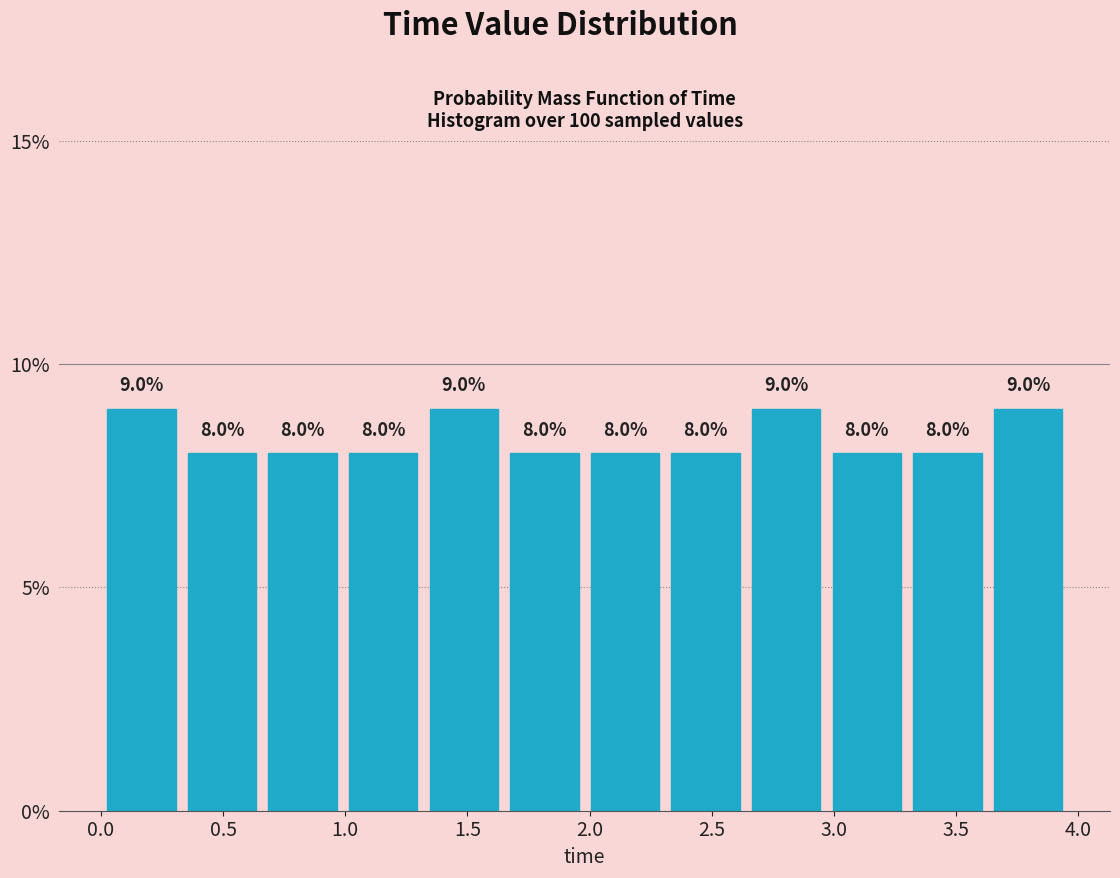

Reading left to right, list every bar in this chart as the range it spans on the x-axis followed by its height. The bar edges are not printed on the chart, so give them approximately, as read against the axis.

0.00 to 0.33: 9.0
0.33 to 0.66: 8.0
0.66 to 0.99: 8.0
0.99 to 1.32: 8.0
1.32 to 1.65: 9.0
1.65 to 1.98: 8.0
1.98 to 2.31: 8.0
2.31 to 2.64: 8.0
2.64 to 2.97: 9.0
2.97 to 3.30: 8.0
3.30 to 3.63: 8.0
3.63 to 3.96: 9.0